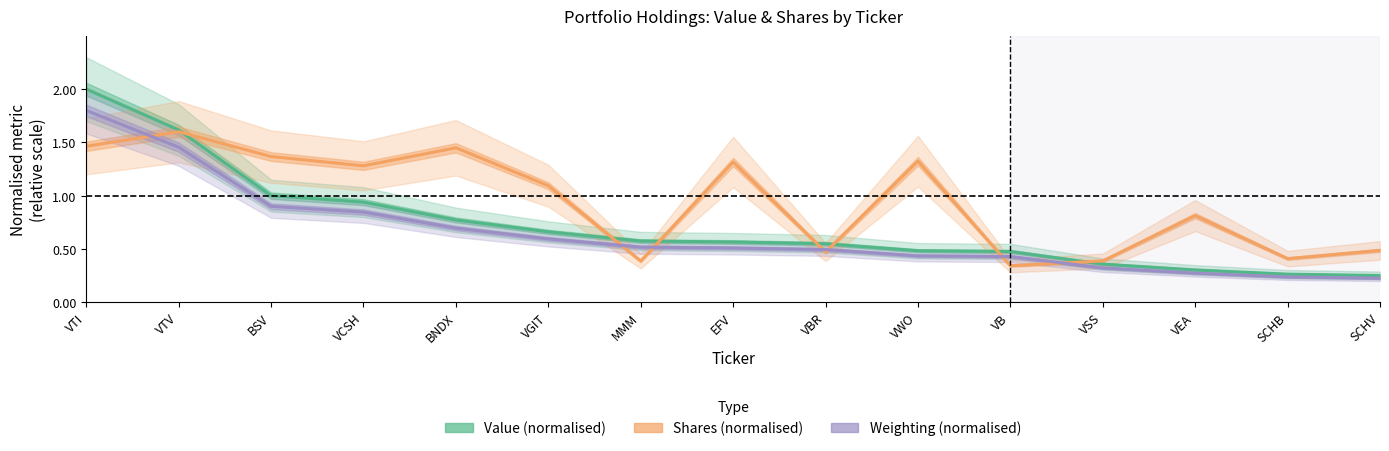

At VTI, list the series in order from largest to smallest.

Value (normalised), Weighting (normalised), Shares (normalised)